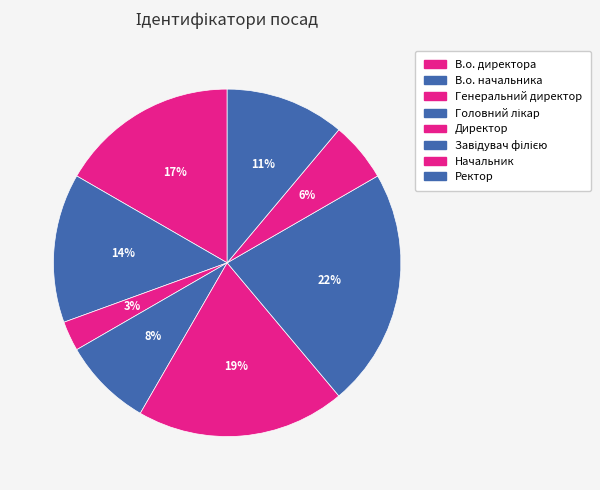

True or false: В.о. директора accounts for 10% of the total.

False